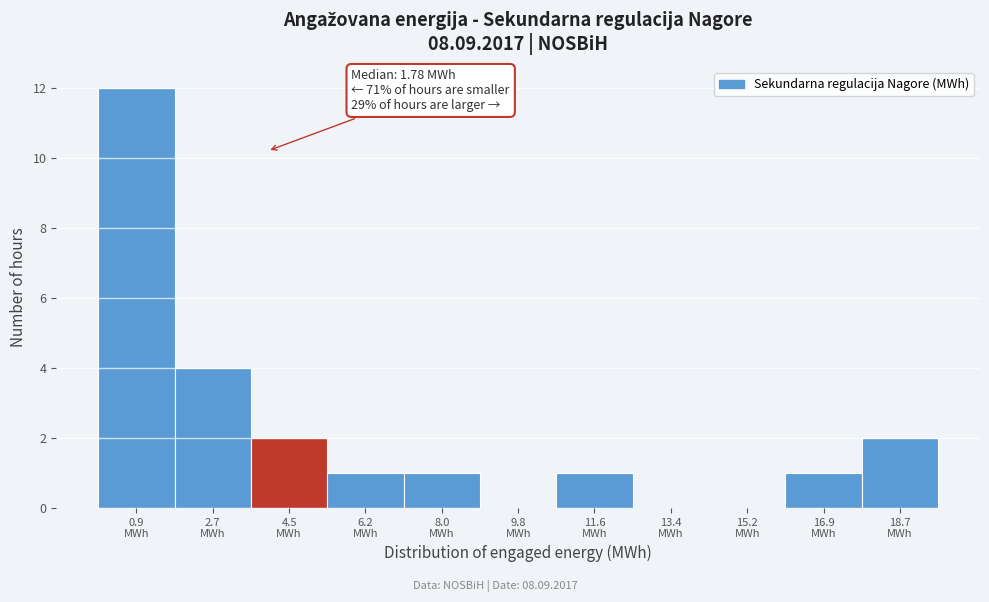

Which range on the x-axis has the tallest bar?

0.0 to 1.8